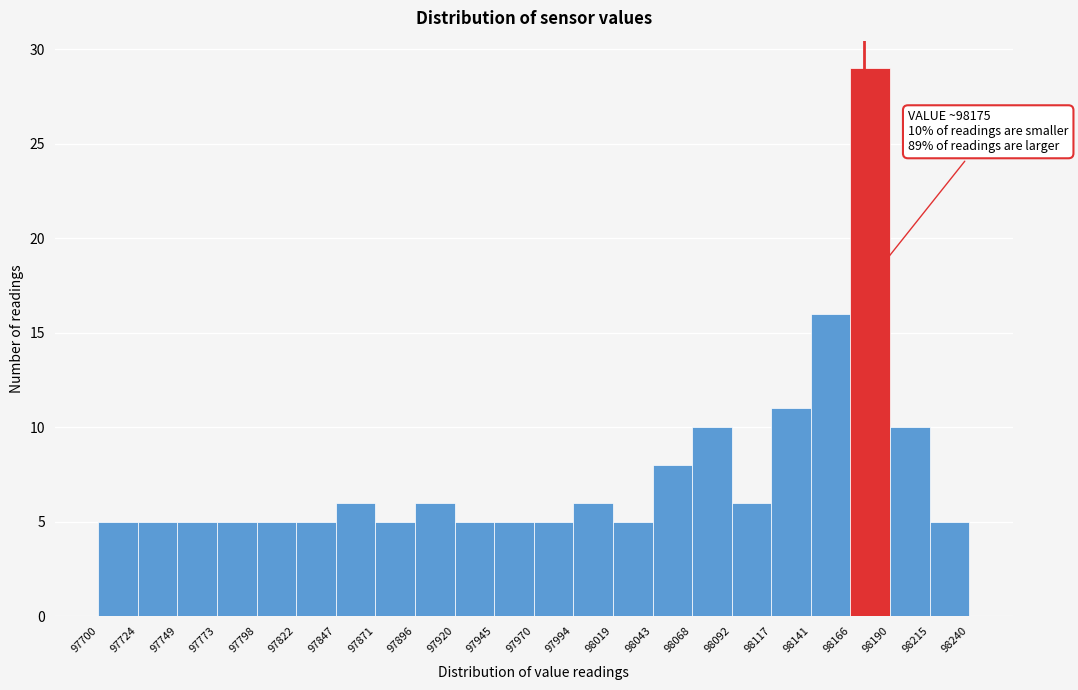

Over which range of the x-axis is the bar tallest?

98166 to 98190